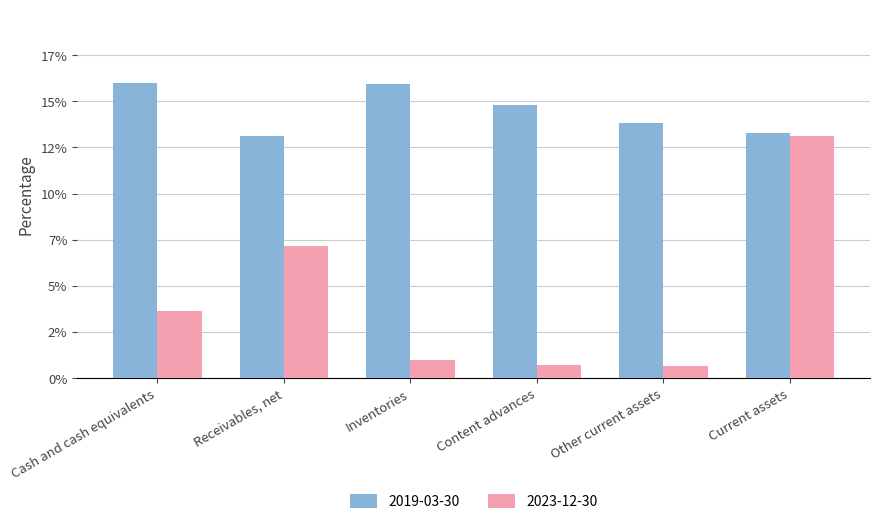

What are all the series names shown in the legend?

2019-03-30, 2023-12-30